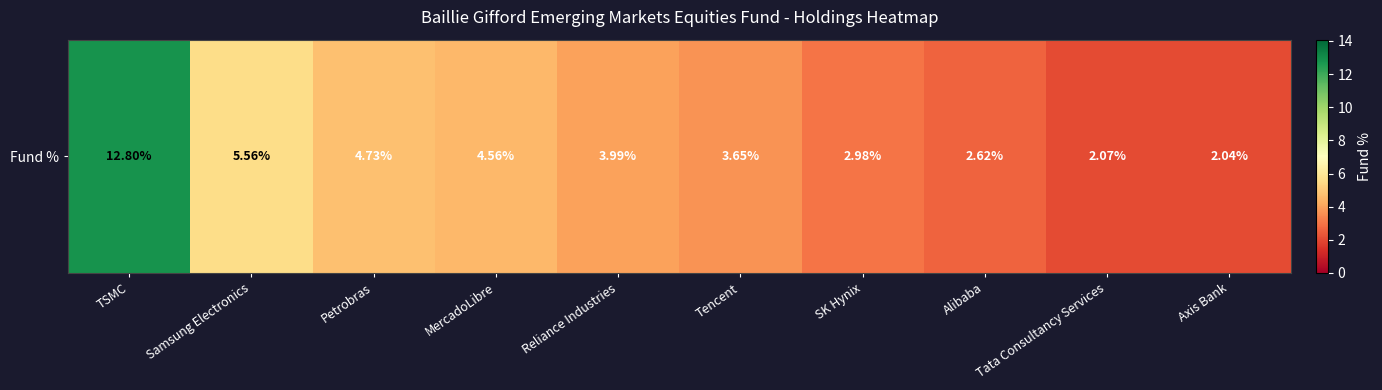

What is the sum of all values?

45.0